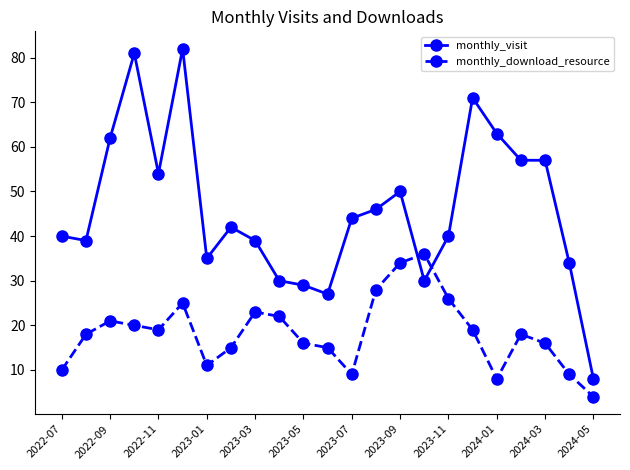

What is the average value of the monthly_visit series?

46